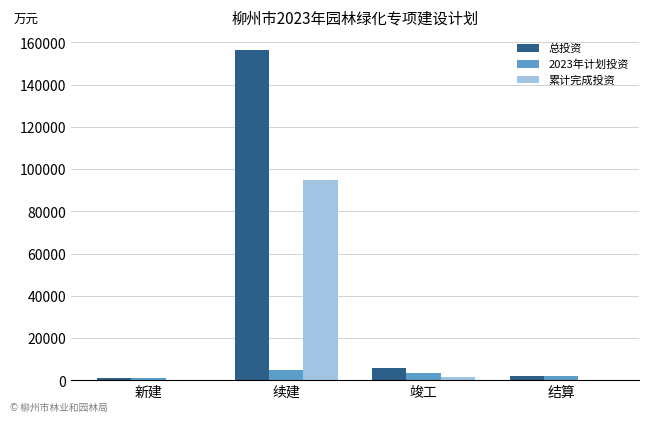

The 累计完成投资 series shows 95000 at 续建. True or false?

True